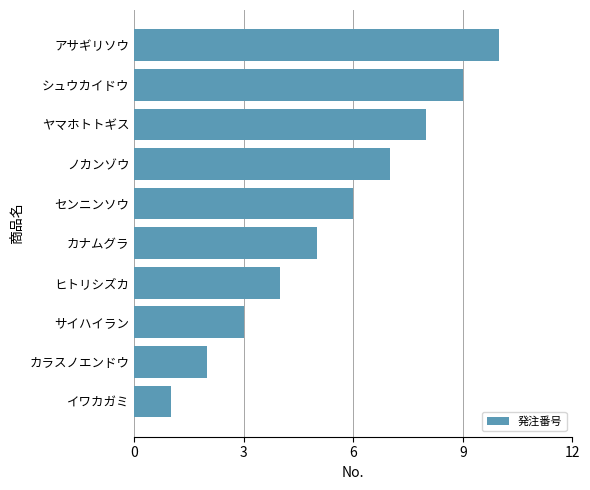

What is the average value?

6